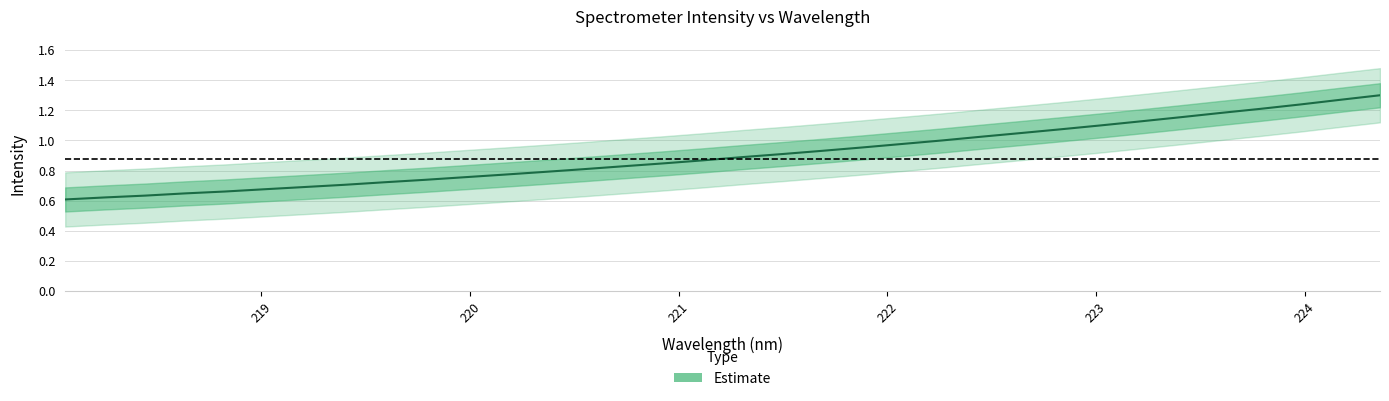

True or false: the data shows 1.0 at 221.

False